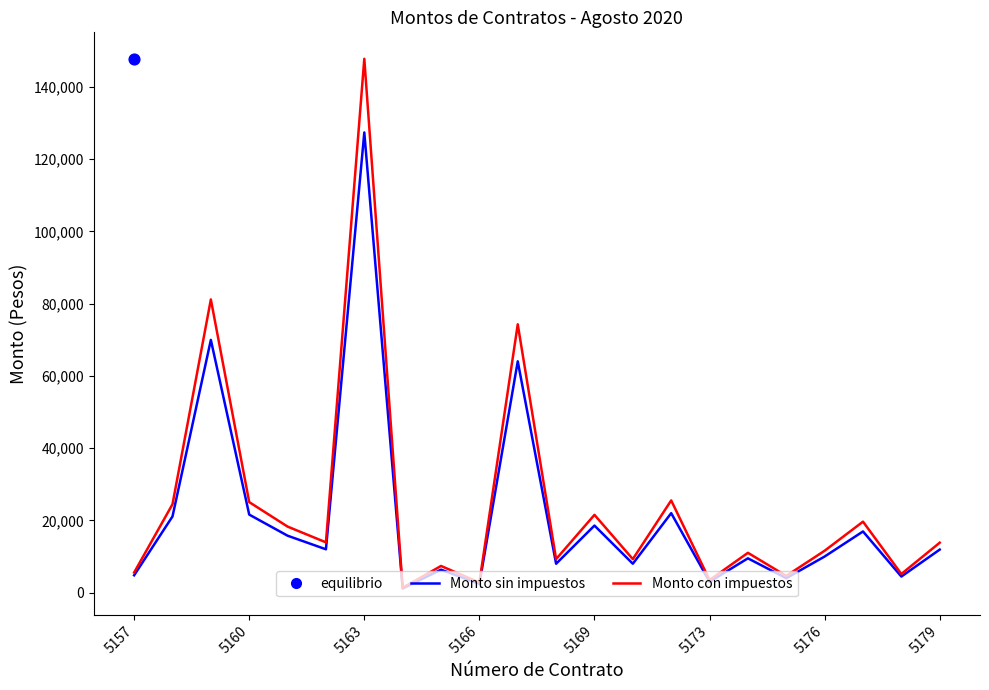

At how many categories does at least one series exceed 15888?

9